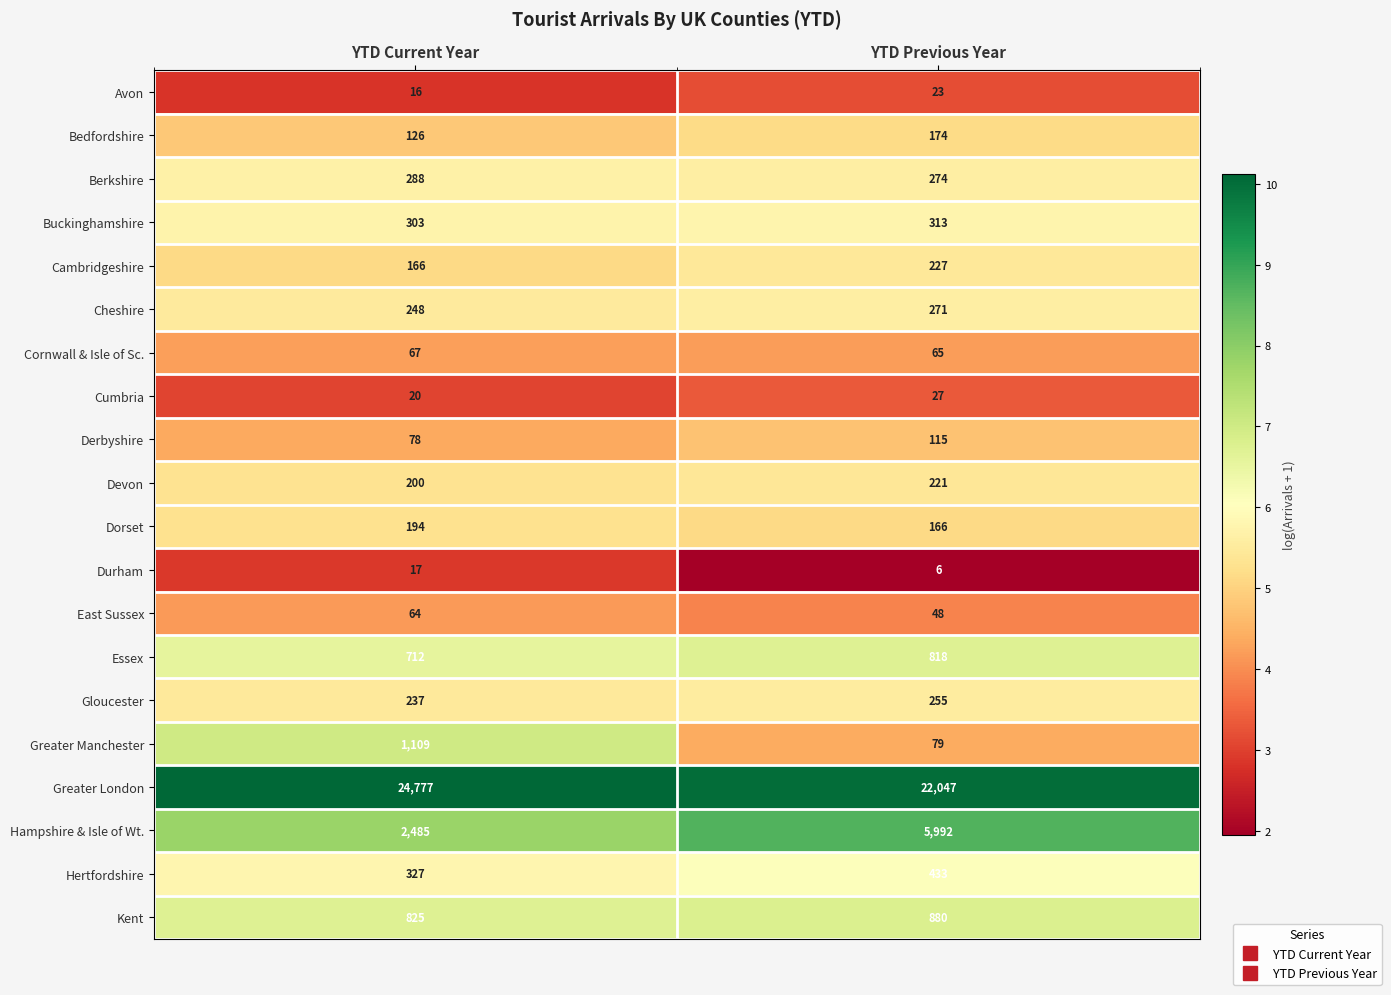

What is the sum of all Durham values?

23